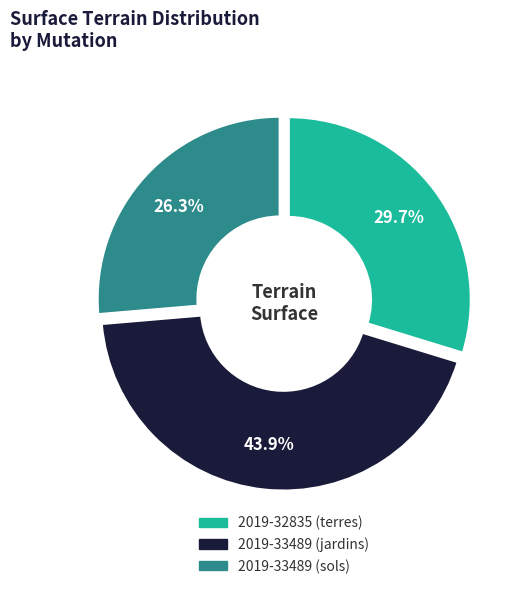

What percentage is the 2019-33489 (sols) slice, to the nearest percent?

26%